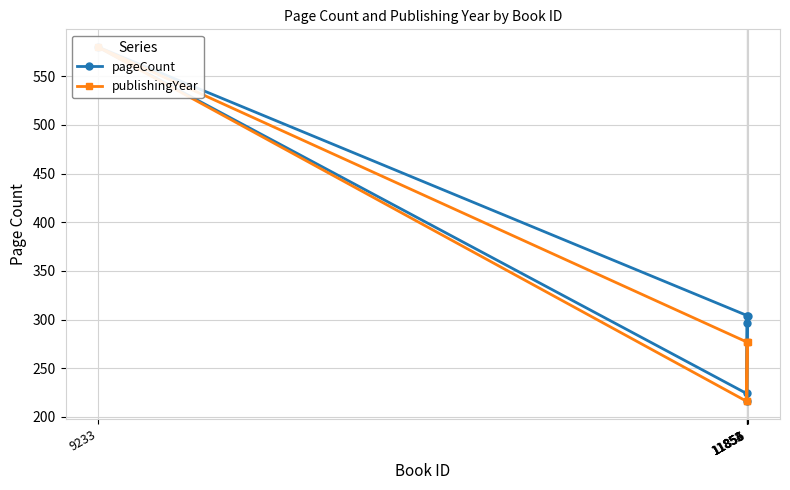

Which category has the lowest value in the publishingYear series?

11852